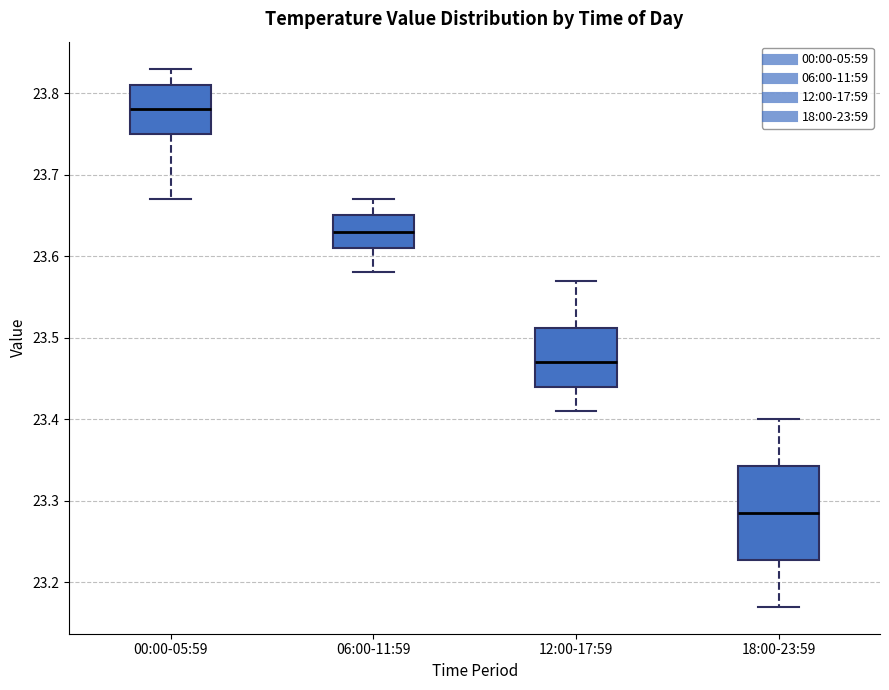

Which box's median line is the lowest?

18:00-23:59